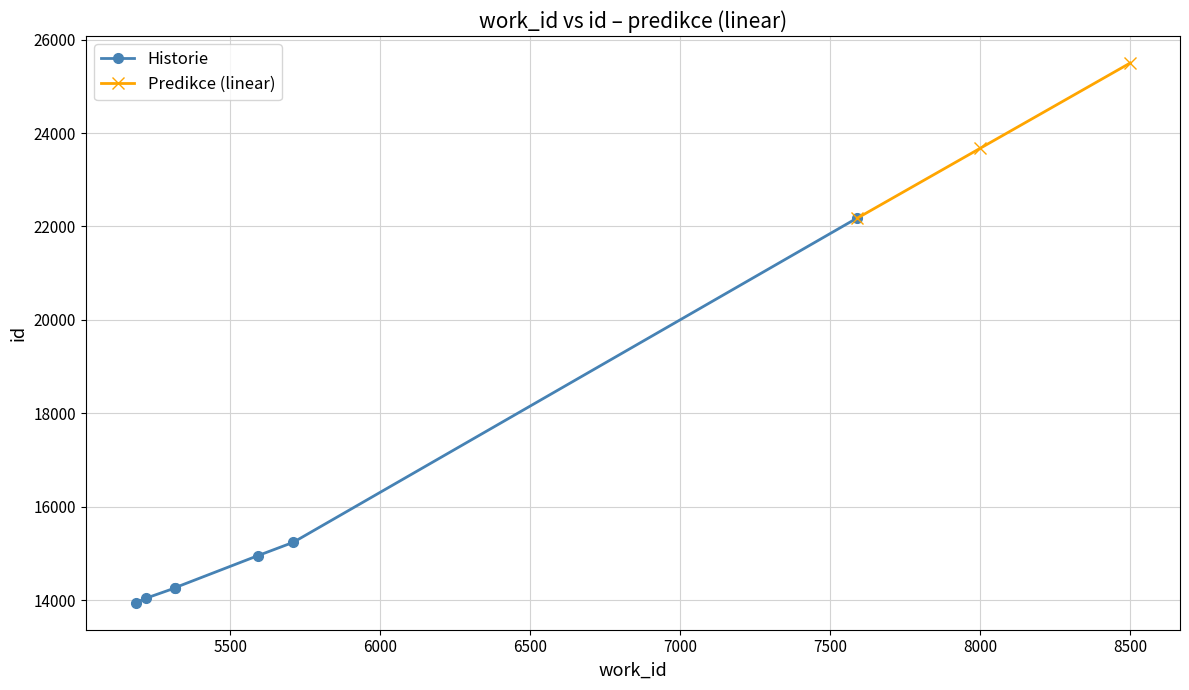

Where is Predikce (linear) nearest to the value 23837?

8000